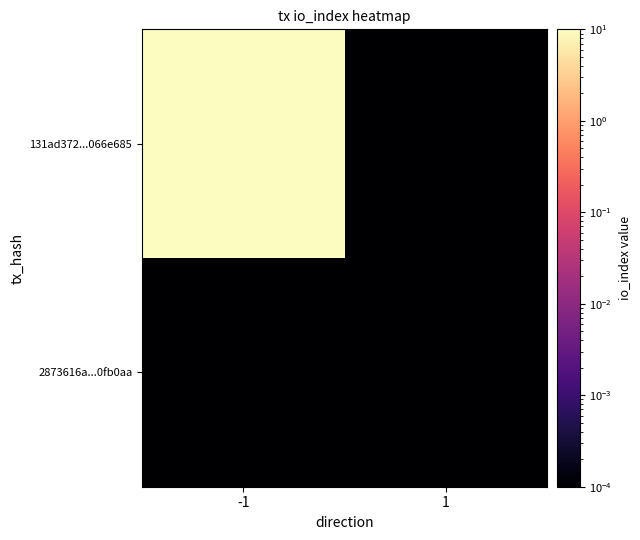

Reading left to right, transcribe all the data shown in this chart.

131ad372...066e685: -1=14.0	1=0.0
2873616a...0fb0aa: -1=0.0	1=0.0